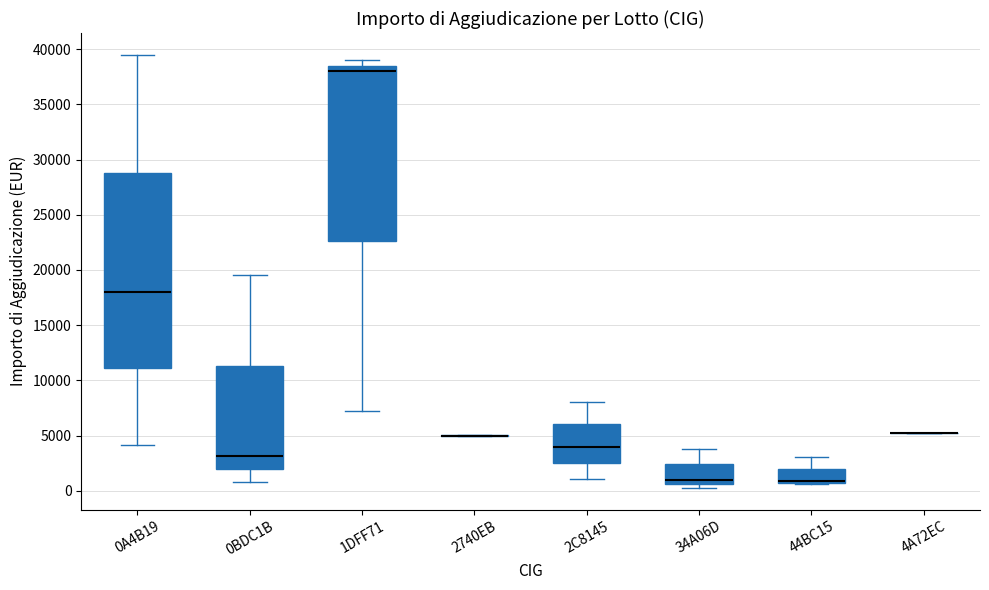

Reading left to right, transcribe this box plot: for each box, give where its median line is, the range the box spans, and where its two whiskers end, as read against the y-axis. The values are not printed on the chart, so give them approximately, as read against the axis.

0A4B19: median 18000, box 11000 to 29000, whiskers 4000 to 39500
0BDC1B: median 3000, box 2000 to 11500, whiskers 1000 to 19500
1DFF71: median 38000, box 22500 to 38500, whiskers 7000 to 39000
2740EB: box collapsed to a line at 5000, whiskers 5000 to 5000
2C8145: median 4000, box 2500 to 6000, whiskers 1000 to 8000
34A06D: median 1000, box 500 to 2500, whiskers 500 (just below the box's lower edge) to 4000
44BC15: median 1000 (drawn on the box's lower edge), box 500 to 2000, whiskers 500 to 3000
4A72EC: box collapsed to a line at 5000, whiskers 5000 to 5000